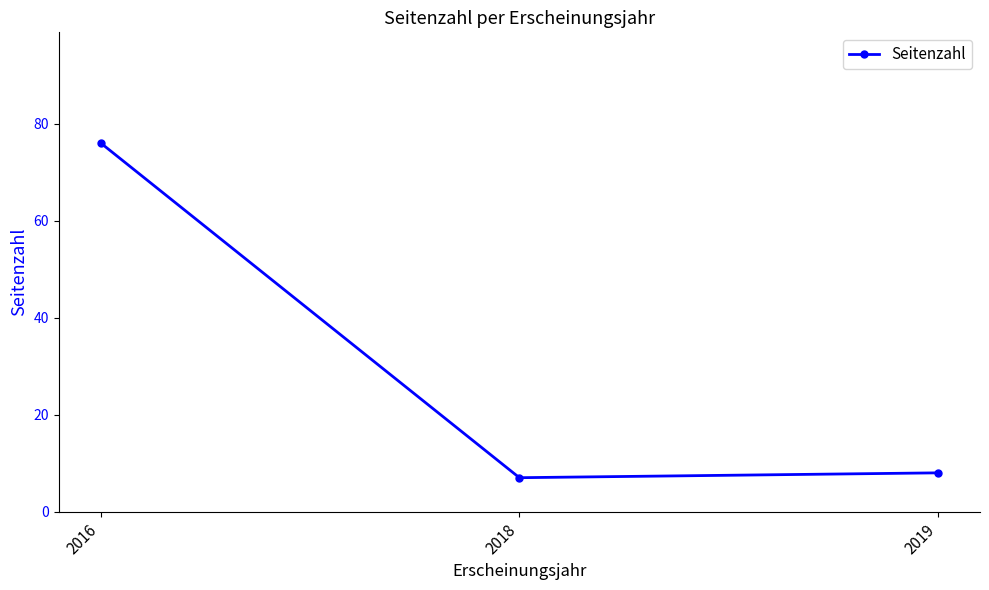

Reading left to right, transcribe all the data shown in this chart.

76	7	8